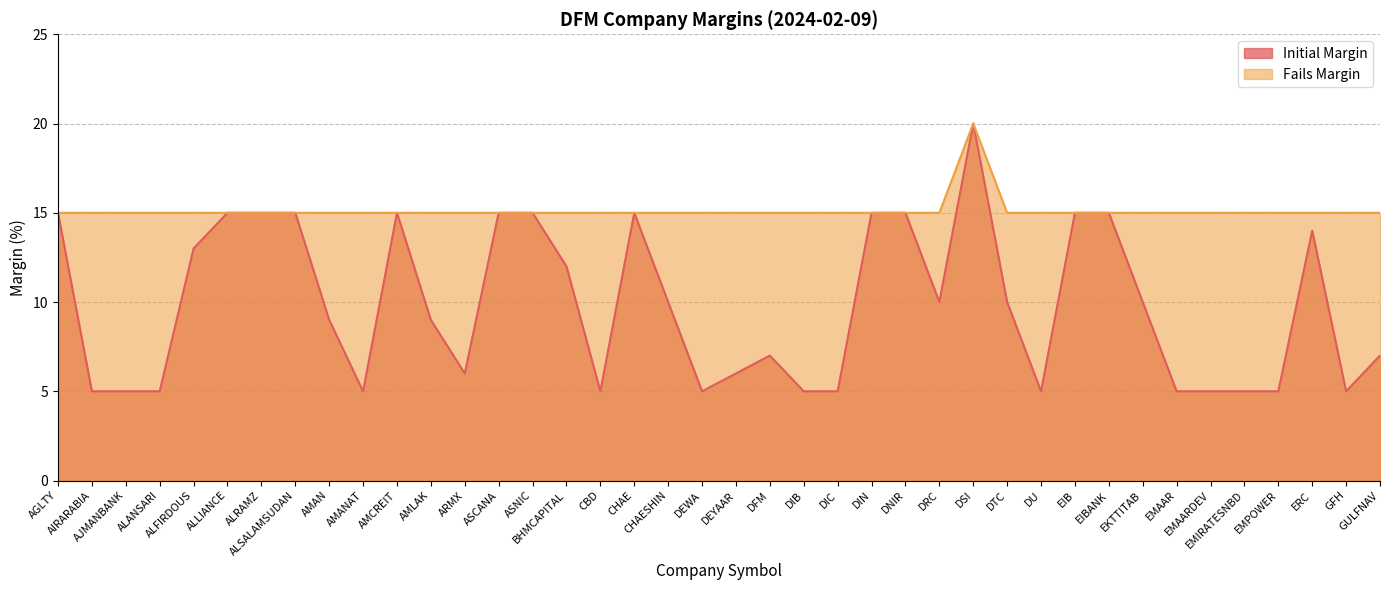

What is the sum of all Fails Margin values?

605